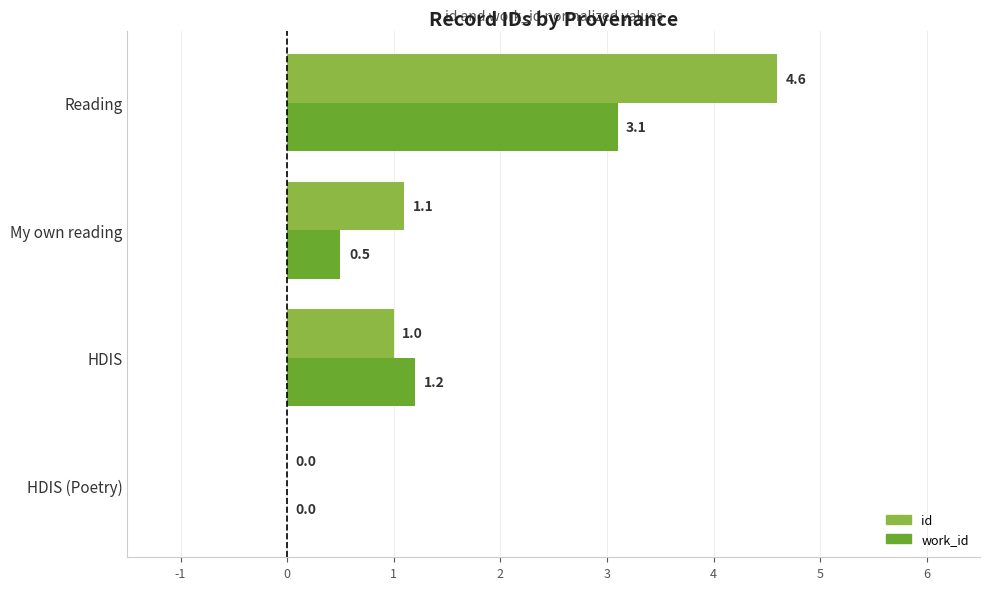

How many positive values does the id series have?

3